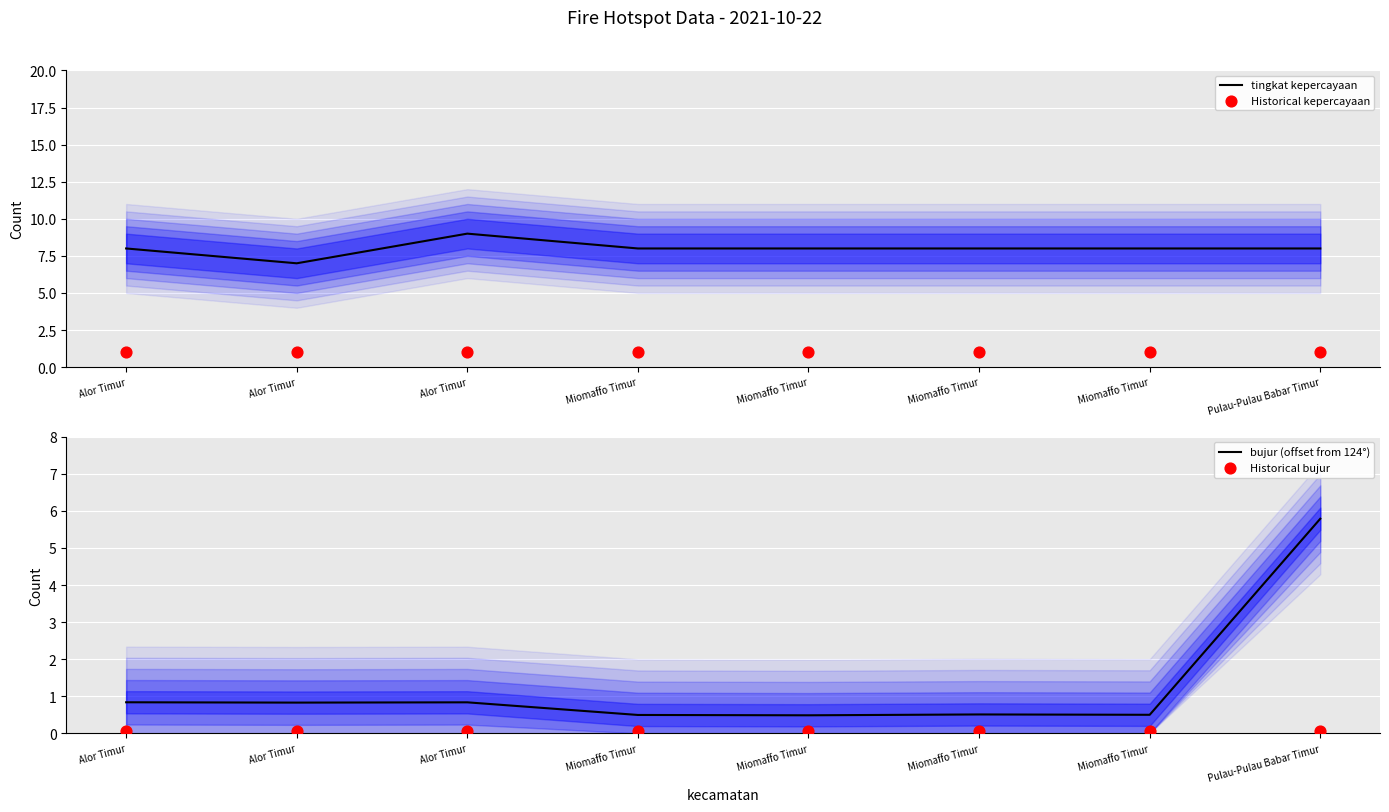

Which series reaches the minimum Y coordinate?

Historical bujur